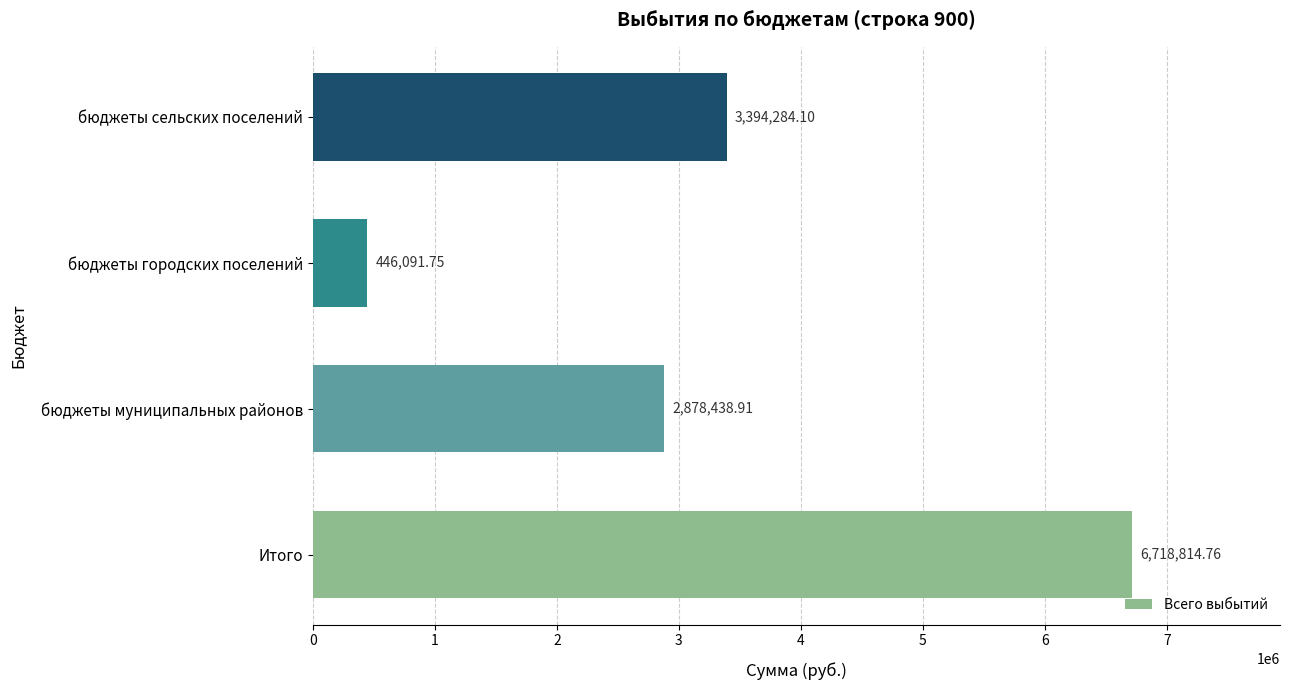

What is the sum of the values at Итого and бюджеты городских поселений?

7164906.5